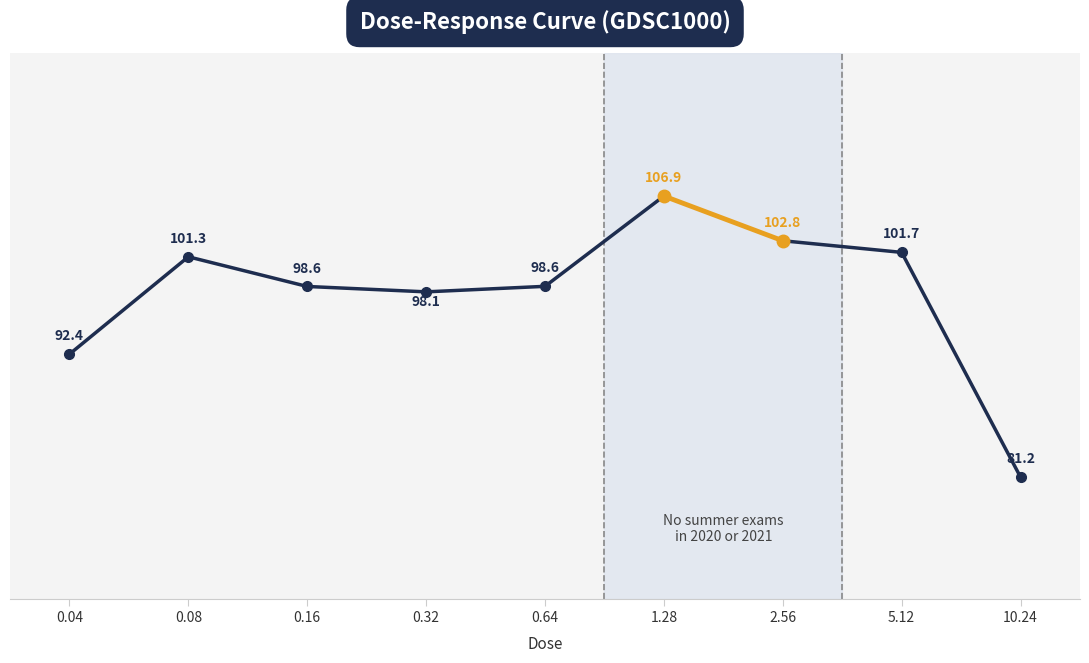

The value at 0.16 is 98.6. True or false?

True